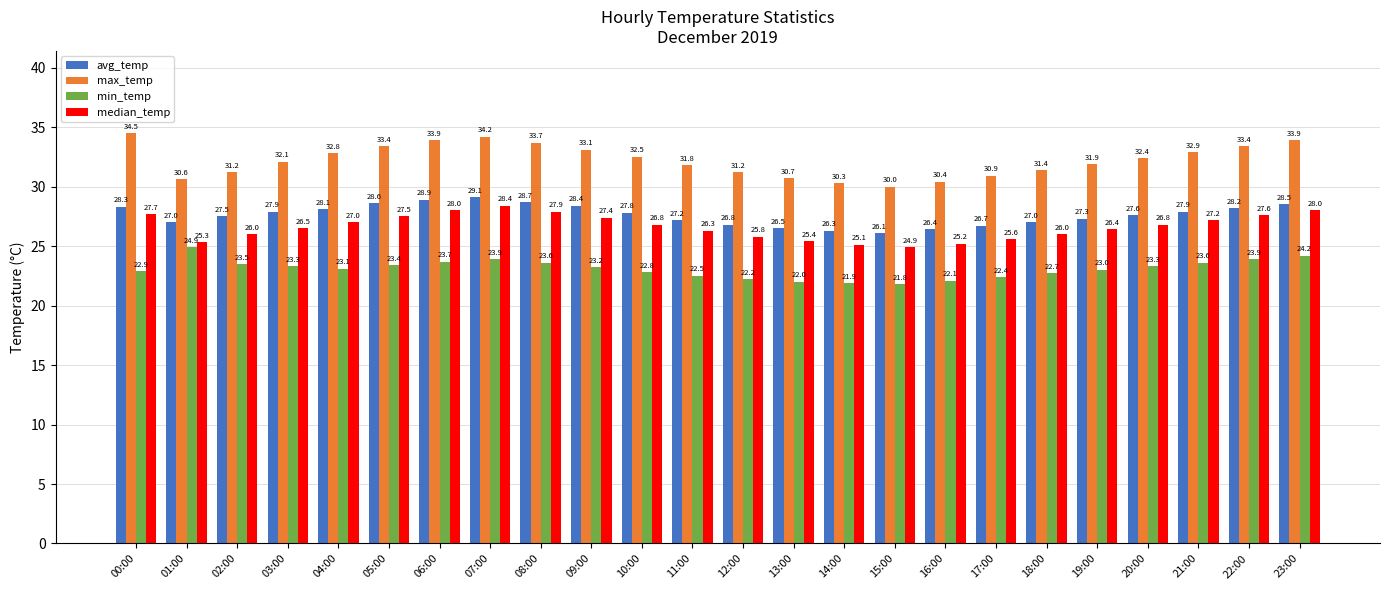

What is the label of the 4th bar from the left?

03:00